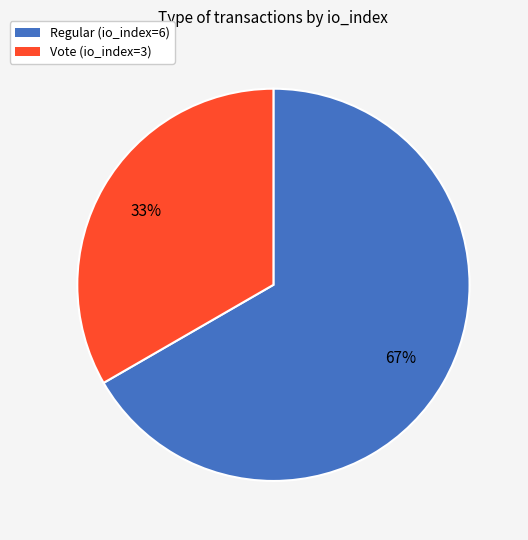

What percentage is the Vote (io_index=3) slice, to the nearest percent?

33%